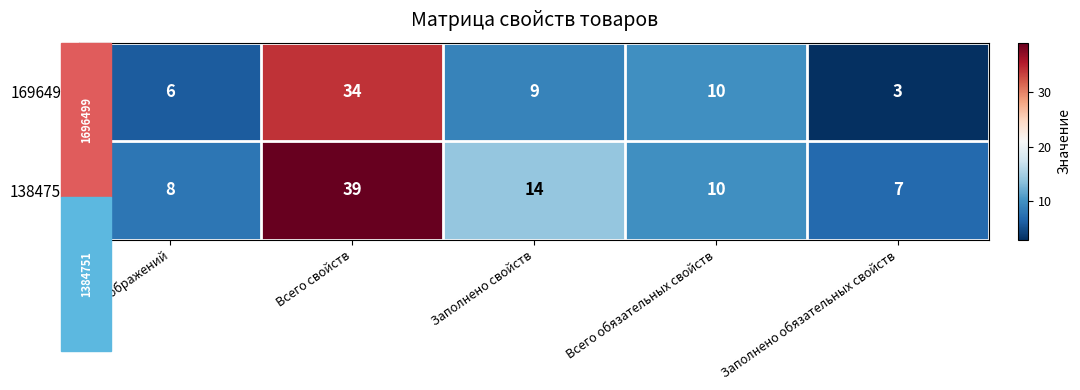

Which series has the largest range (max minus min)?

1384751